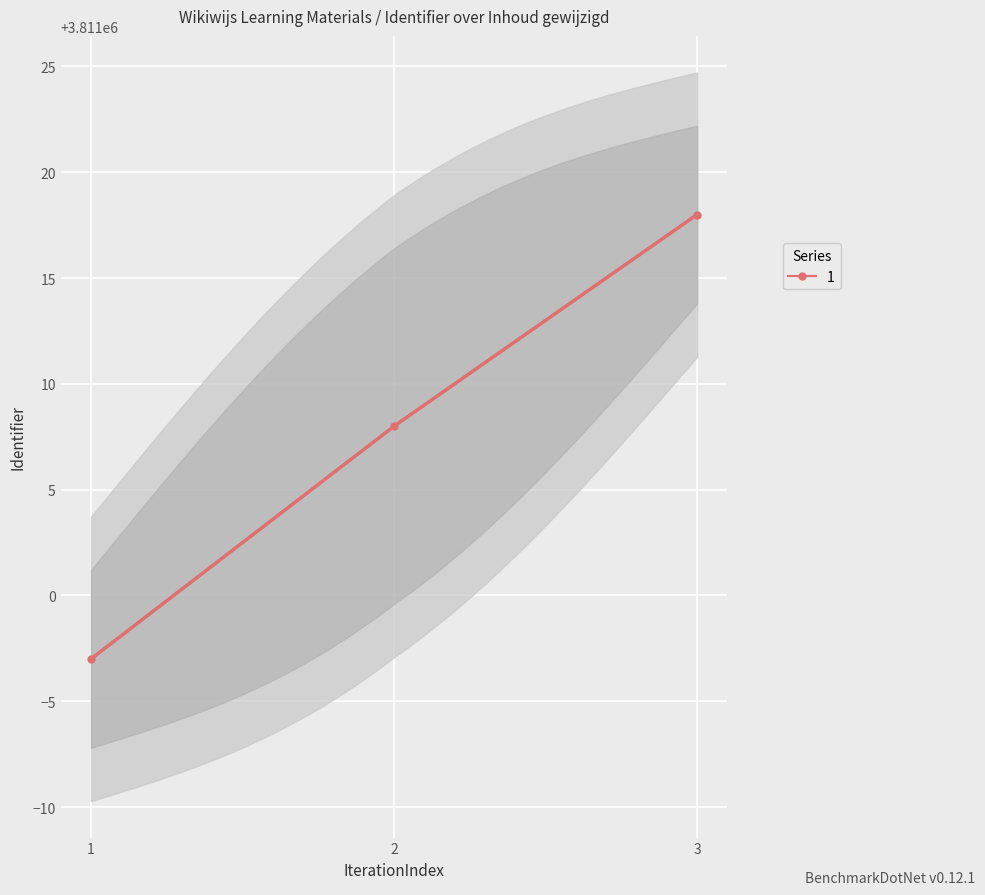

How many lines are shown in the chart?

1